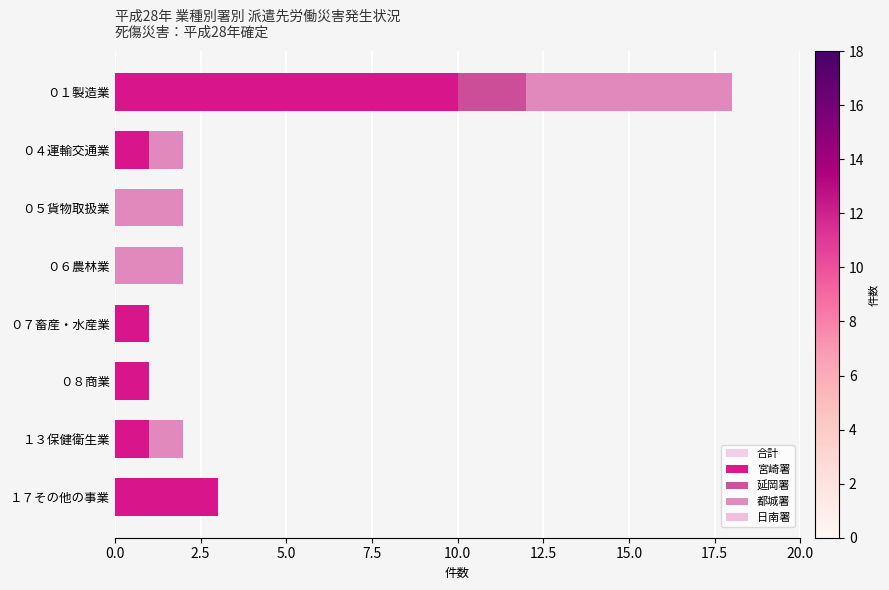

Between １３保健衛生業 and ０４運輸交通業, which is larger?

１３保健衛生業